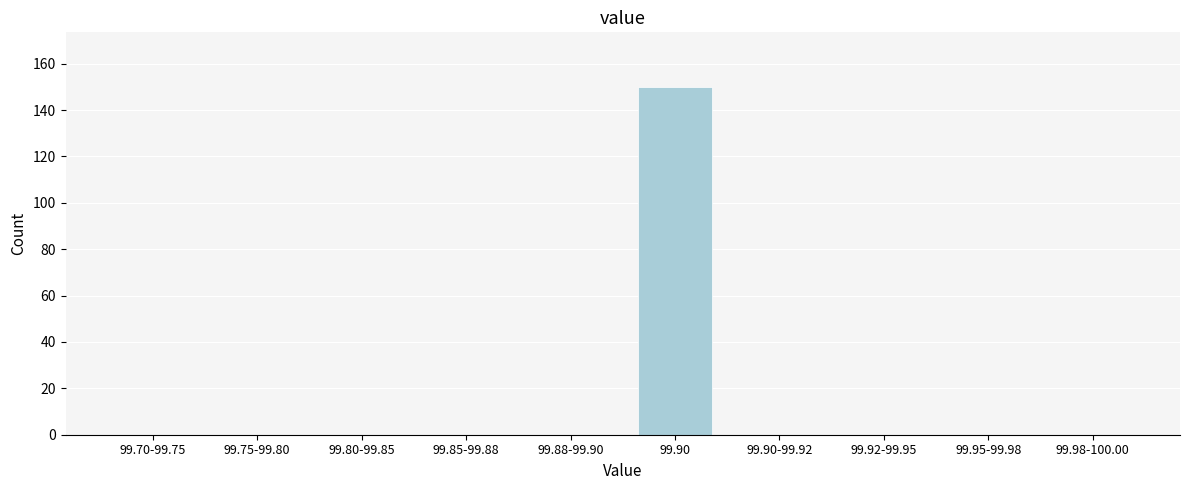

Reading left to right, transcribe all the data shown in this chart.

99.70-99.75=0	99.75-99.80=0	99.80-99.85=0	99.85-99.88=0	99.88-99.90=0	99.90=150	99.90-99.92=0	99.92-99.95=0	99.95-99.98=0	99.98-100.00=0